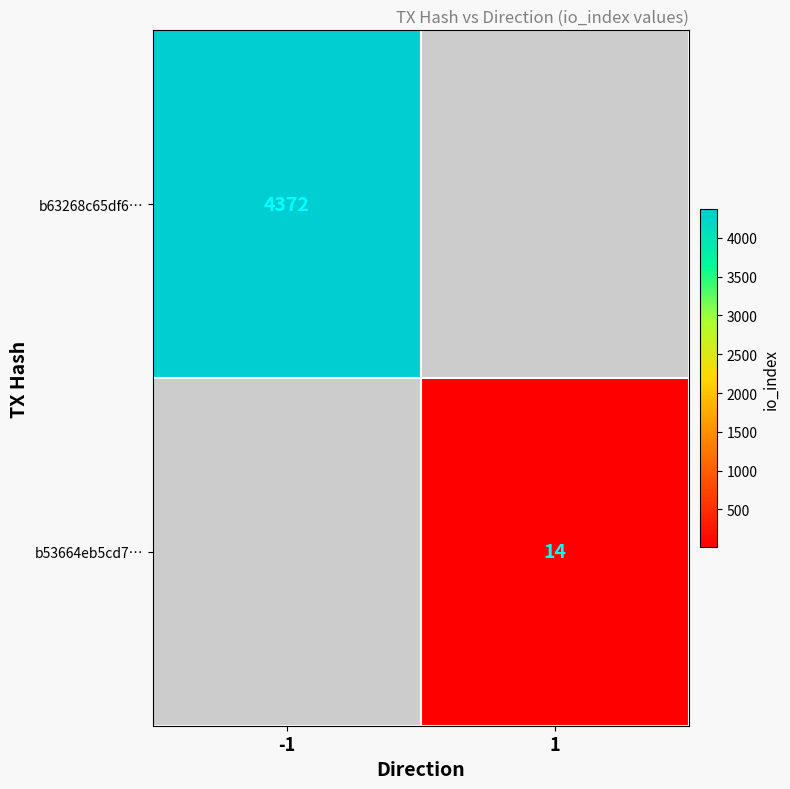

True or false: b53664eb5cd7… has a value of 20 at 1.

False